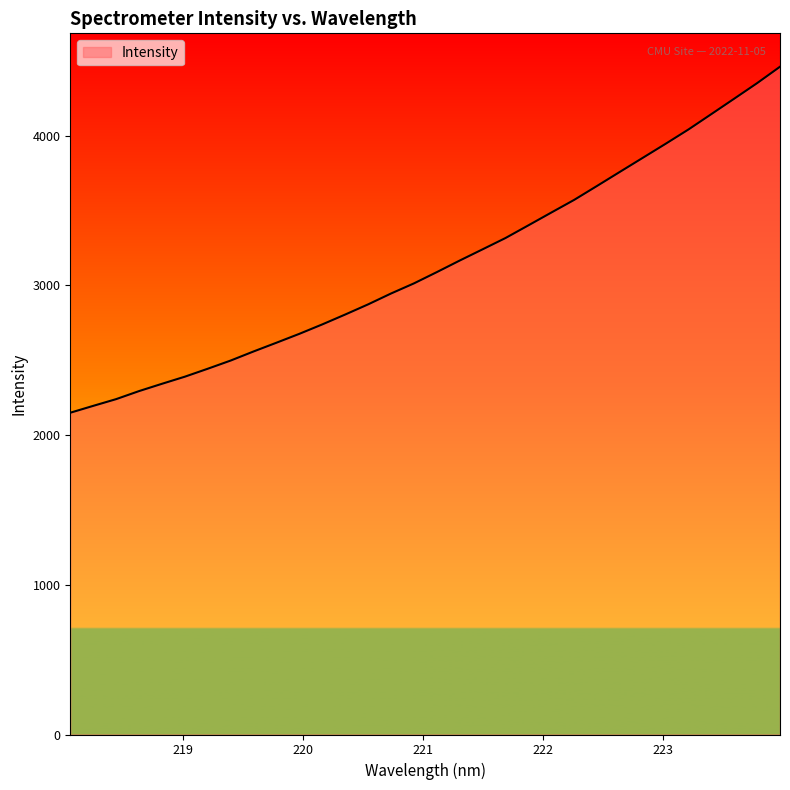

What is the greatest value displayed?

4460.3